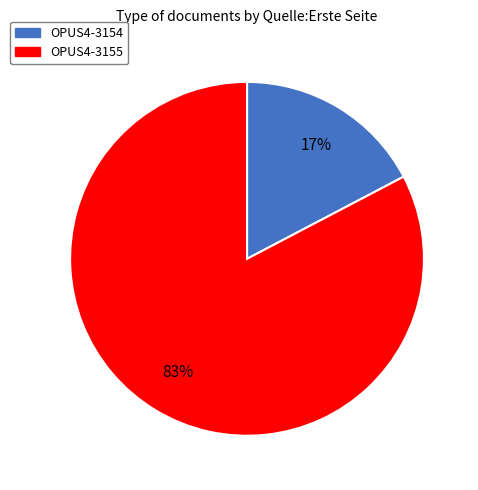

Approximately how many times larger is the value at OPUS4-3154 compared to OPUS4-3155?

0.2